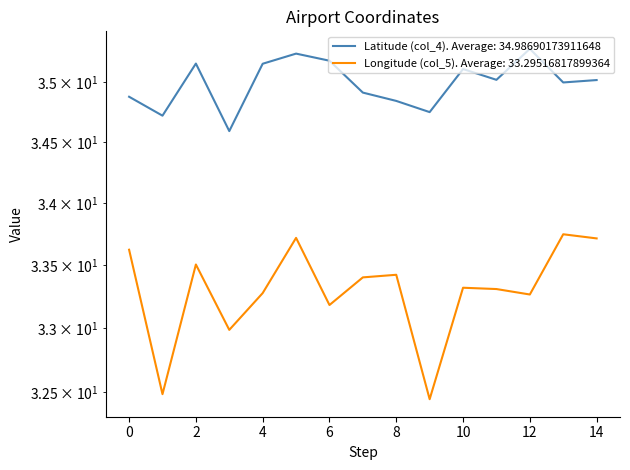

In Longitude (col_5), how many points are higher than both neighbors (excluding endpoints)?

5